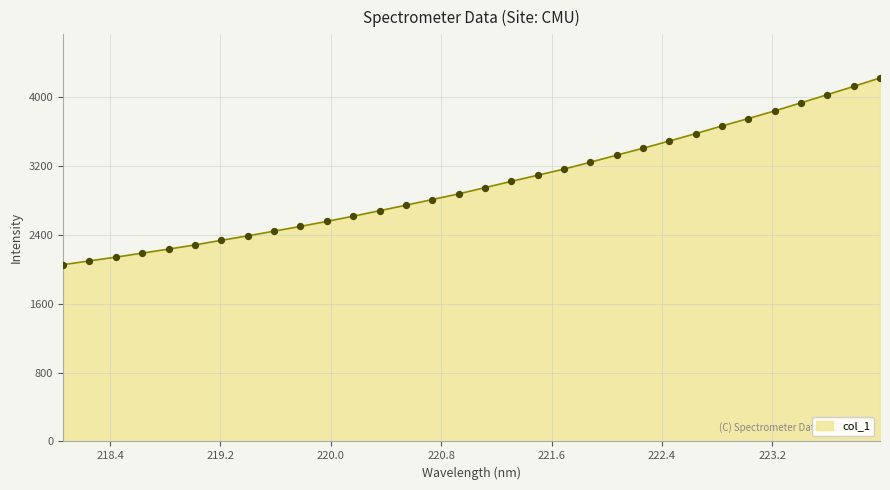

What is the difference between the maximum and minimum values?

2169.1